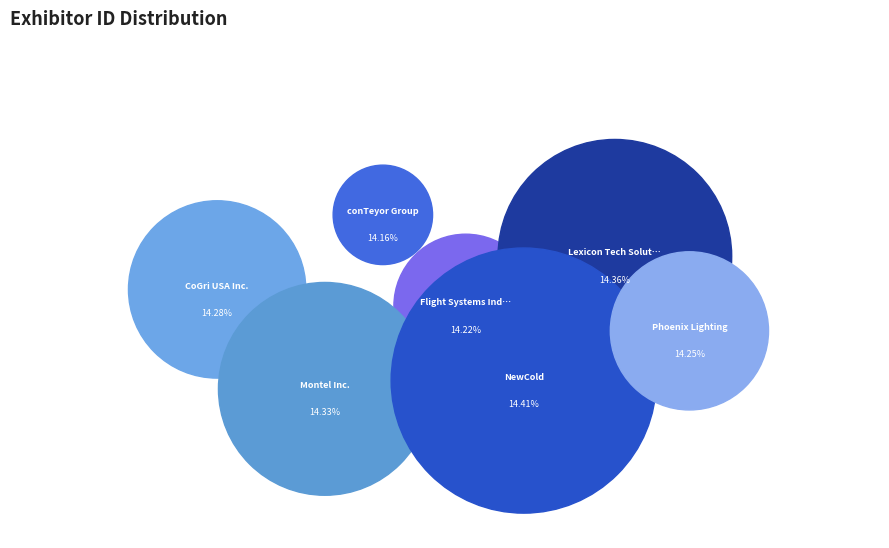

How many segments does this pie chart have?

7